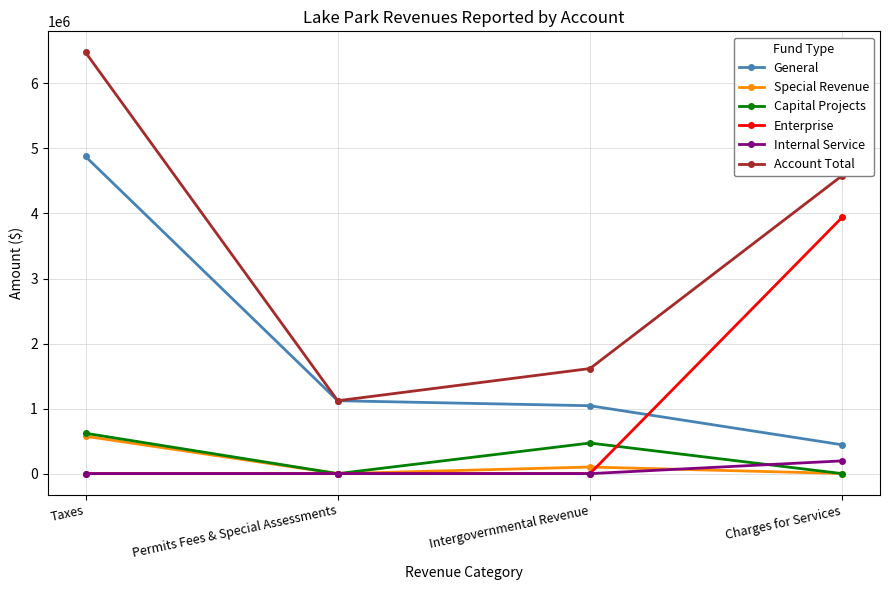

Between Taxes and Charges for Services, which series saw the biggest shift?

General